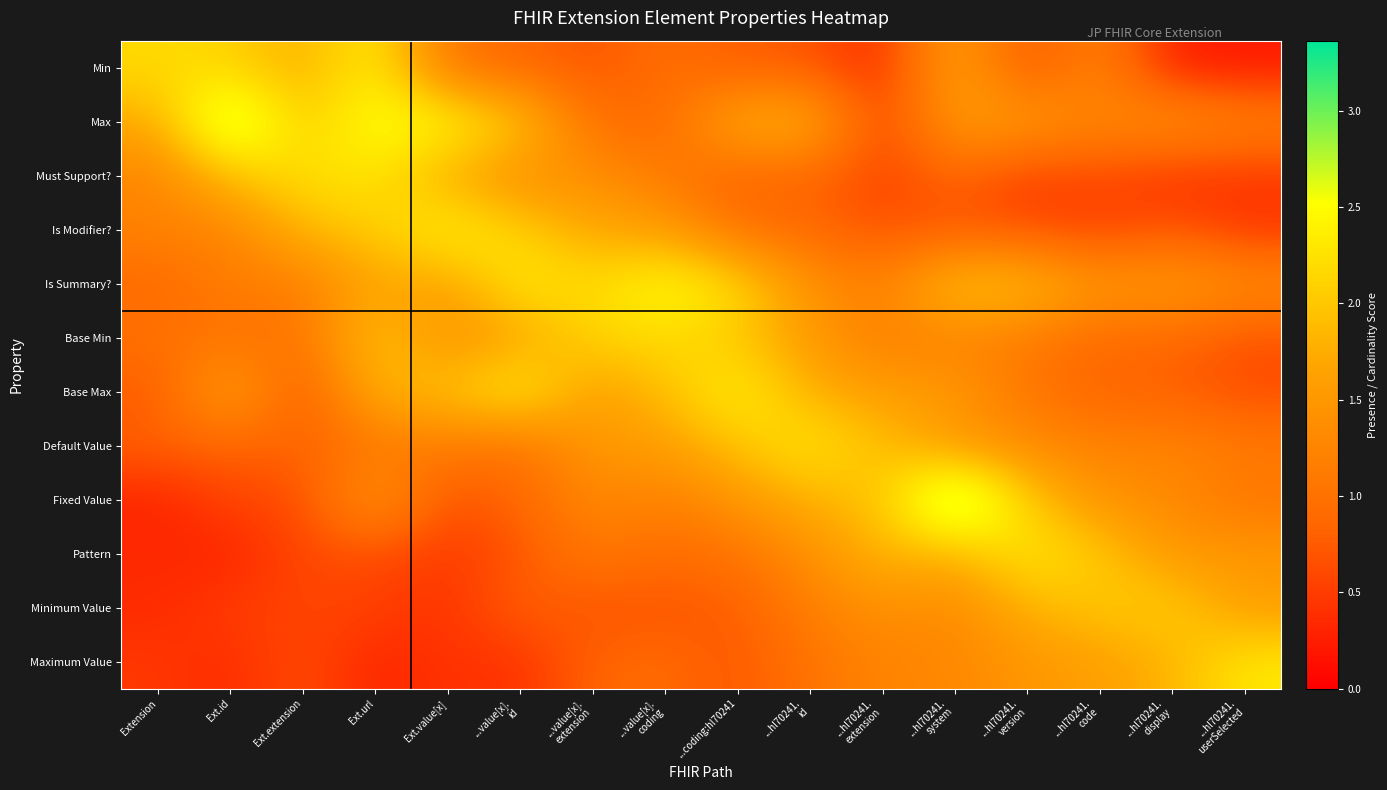

At which category does the chart reach its peak across all series?

...hl70241.
system